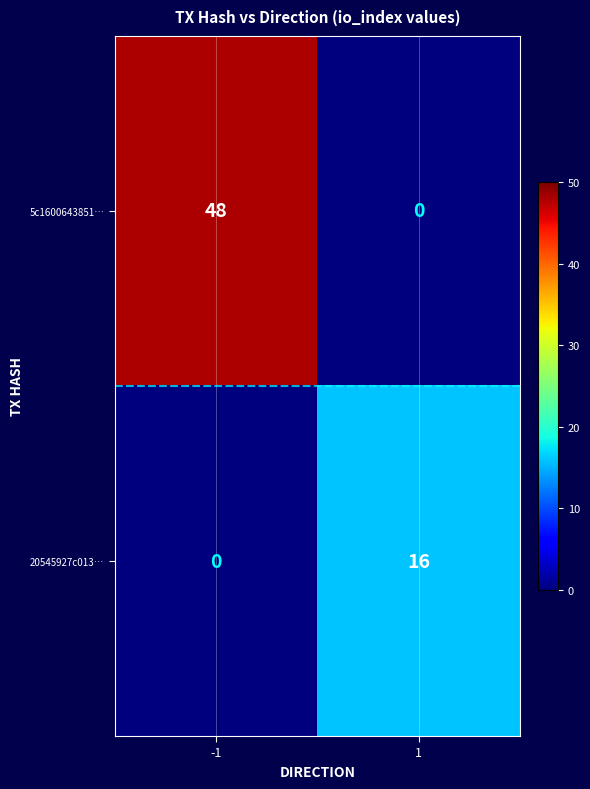

Reading left to right, list all the values displayed in this chart.

5c1600643851…: 48	0
20545927c013…: 0	16